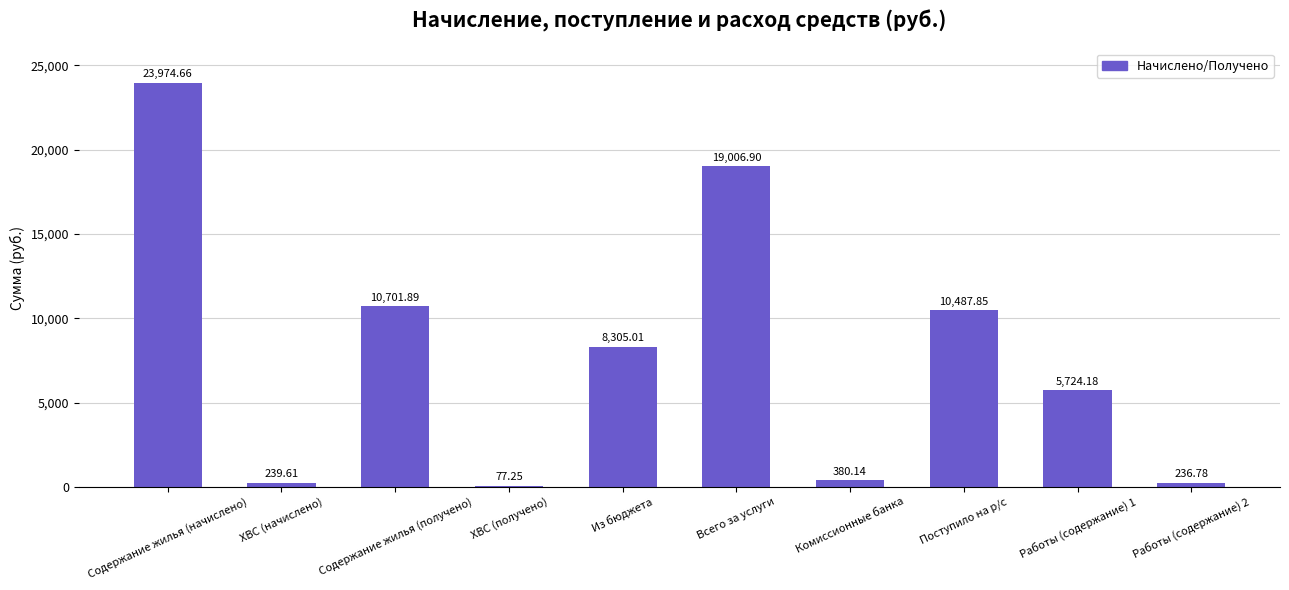

What is the sum of all values?

79134.3